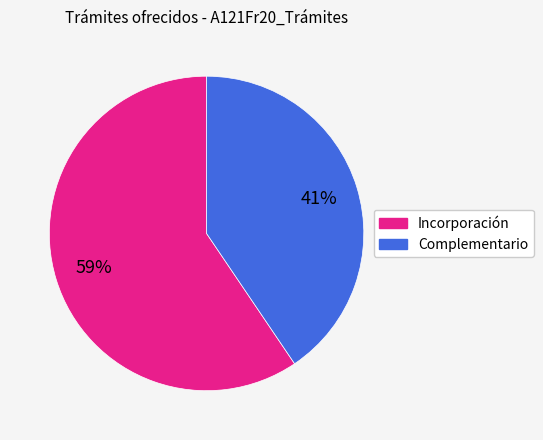

To the nearest percent, what is the combined percentage of Complementario and Incorporación?

100%